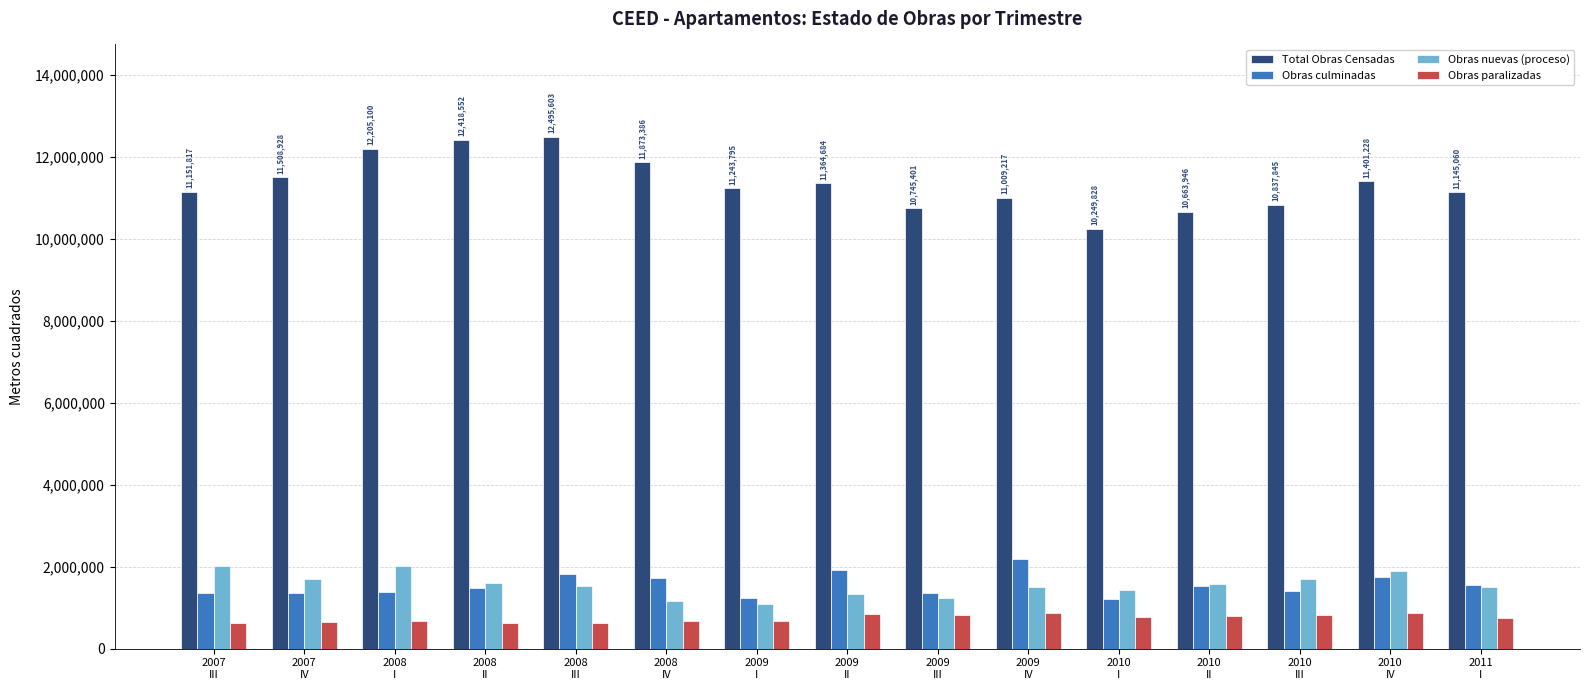

What is the label of the 8th bar from the right?

2009
II